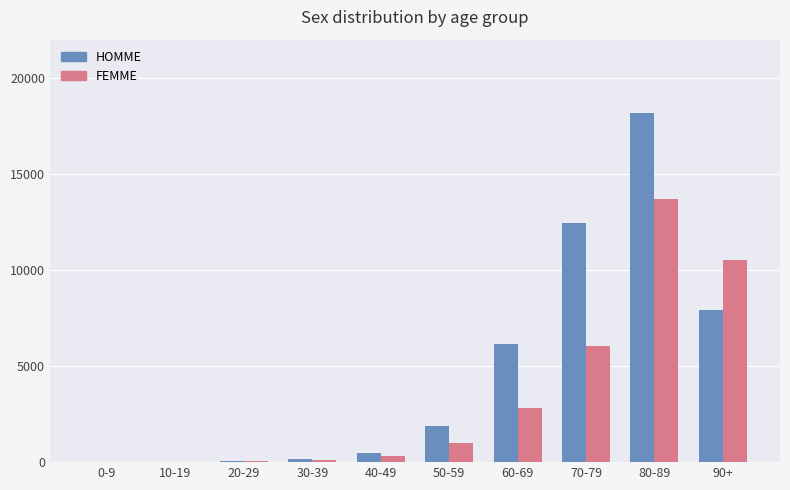

At which category is the sum across all series the highest?

80-89